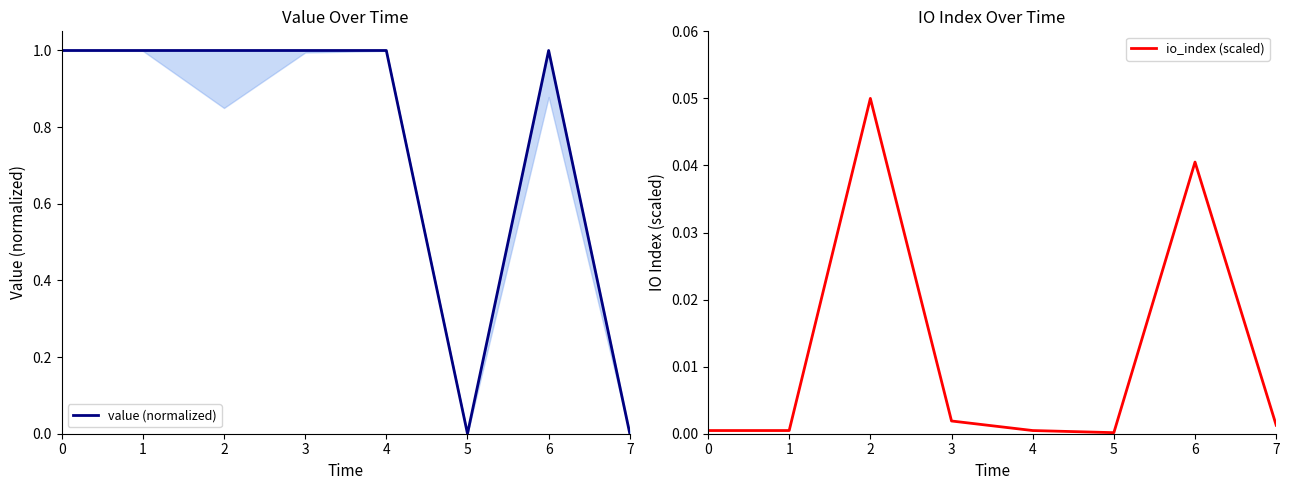

How many data points in value (normalized) are above 0?

6